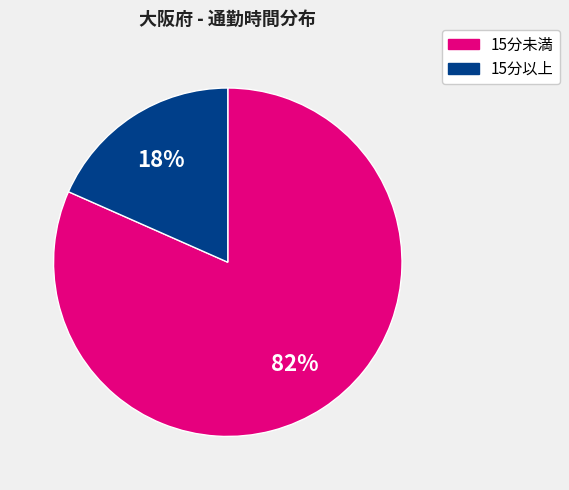

Between 15分以上 and 15分未満, which is larger?

15分未満